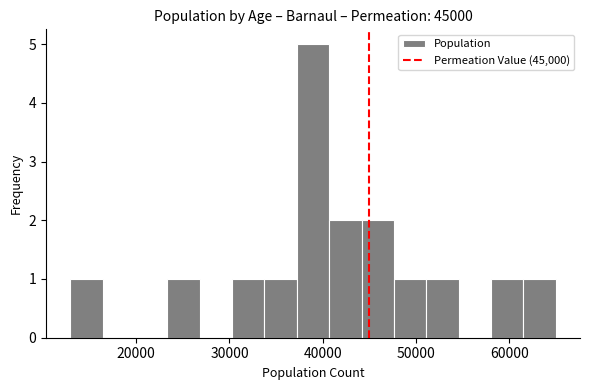

Read against the x-axis, roughly where is the centre of the tallest bar?

39000